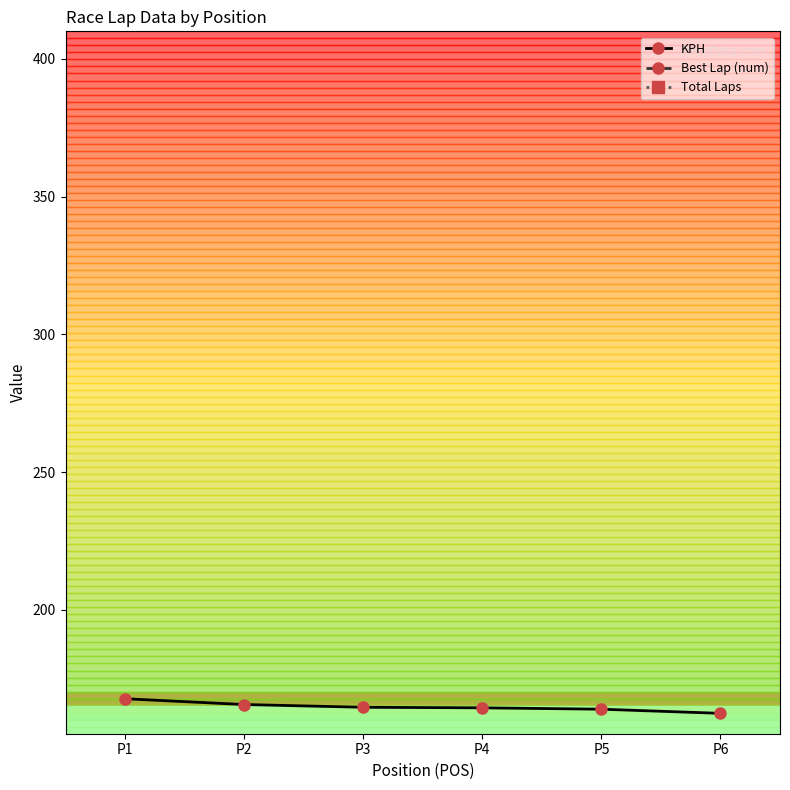

The value of KPH at P1 is 167.7. True or false?

True